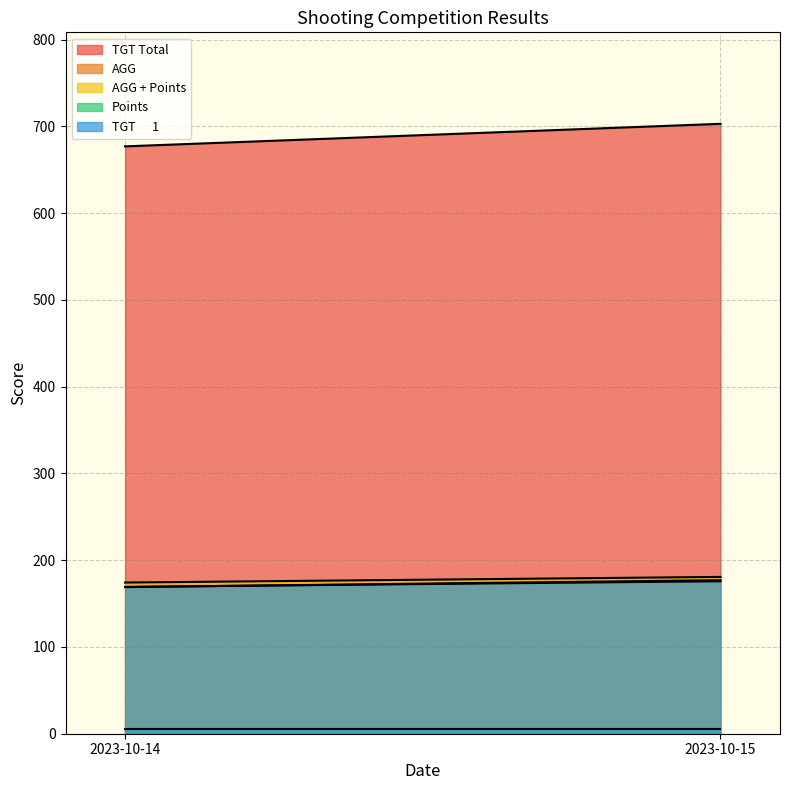

Reading left to right, list all the values displayed in this chart.

TGT Total: 2023-10-14=677.0	2023-10-15=703.0
AGG: 2023-10-14=169.2	2023-10-15=175.8
AGG + Points: 2023-10-14=174.2	2023-10-15=180.8
Points: 2023-10-14=5.0	2023-10-15=5.0
TGT      1: 2023-10-14=169.0	2023-10-15=177.0